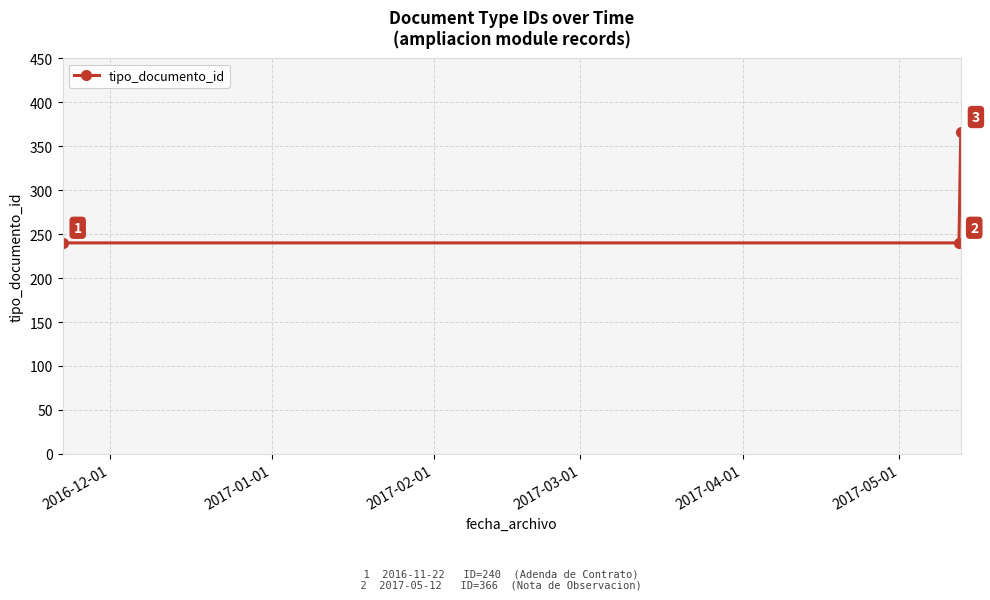

What is the maximum value shown in the chart?

366